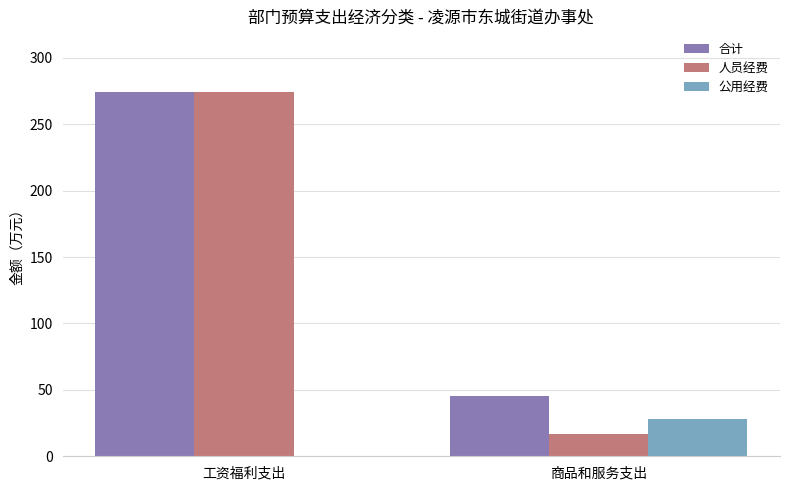

The 公用经费 series shows 0.0 at 工资福利支出. True or false?

True